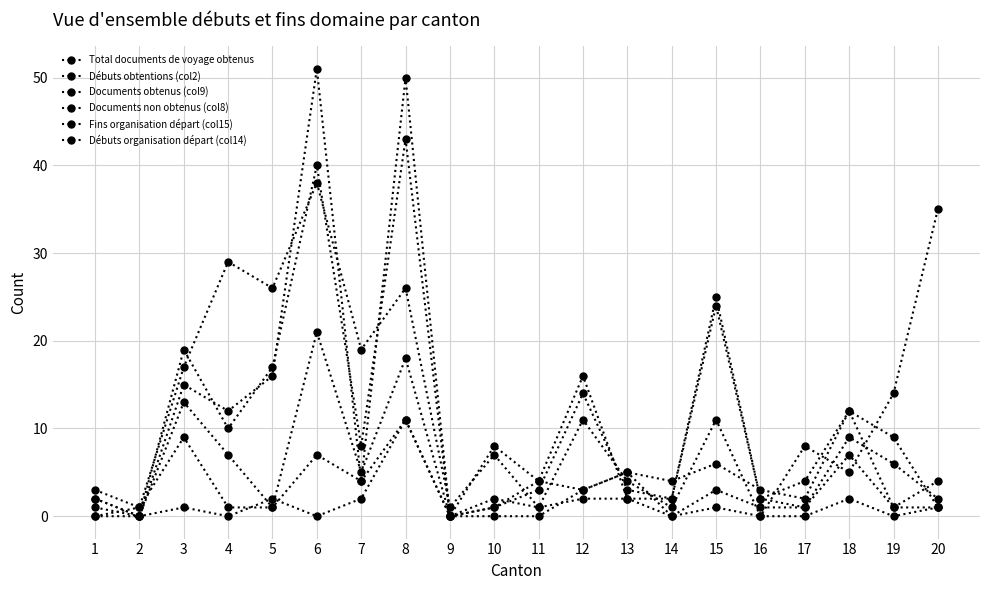

List the labels in order of Total documents de voyage obtenus value, largest first.

8, 3, 6, 18, 7, 15, 10, 12, 13, 2, 4, 5, 11, 16, 17, 19, 20, 1, 9, 14